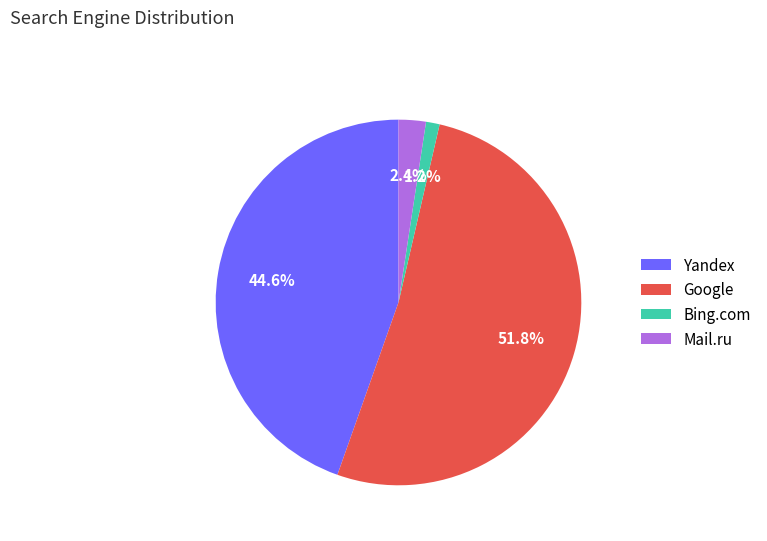

Between Google and Bing.com, which is larger?

Google